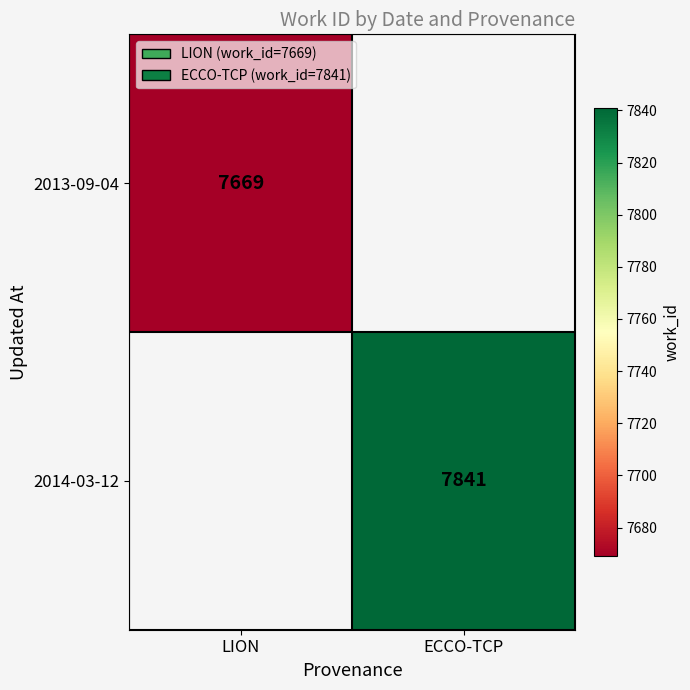

Which category has the lowest value across all series?

LION